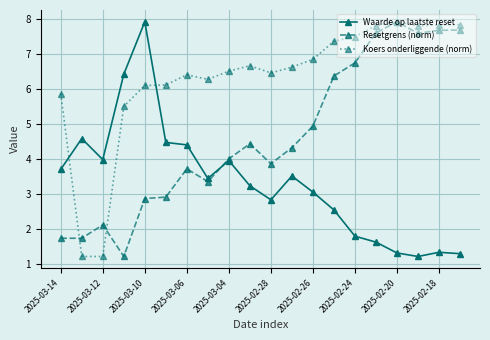

True or false: Koers onderliggende (norm) and Waarde op laatste reset cross at least once.

True